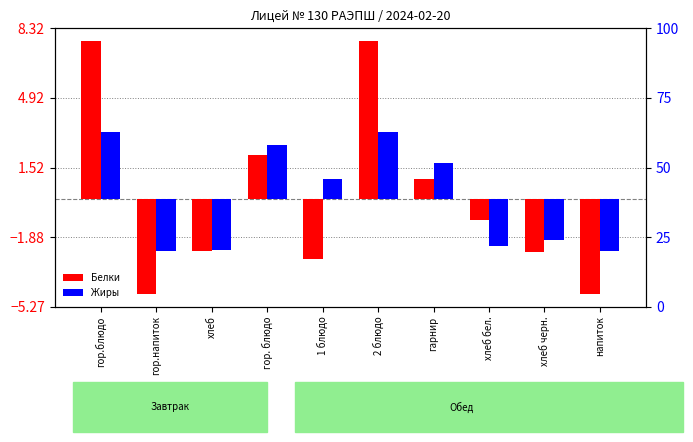

Read the Белки value at хлеб.

-2.6